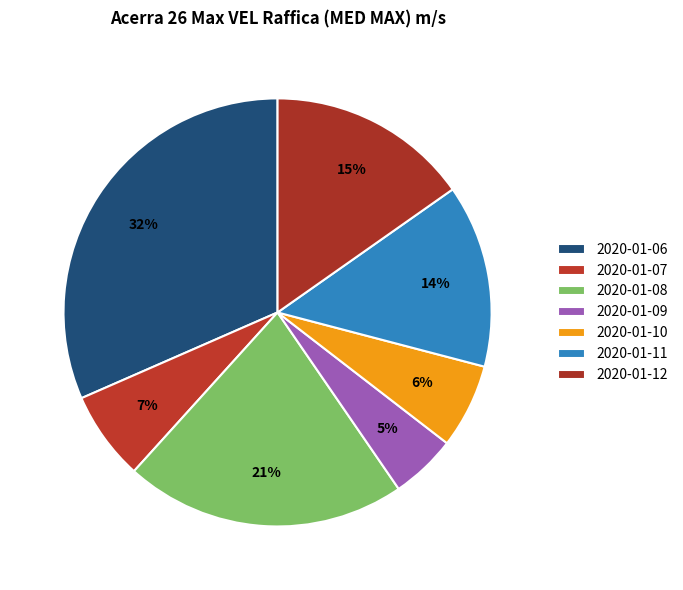

How many segments does this pie chart have?

7